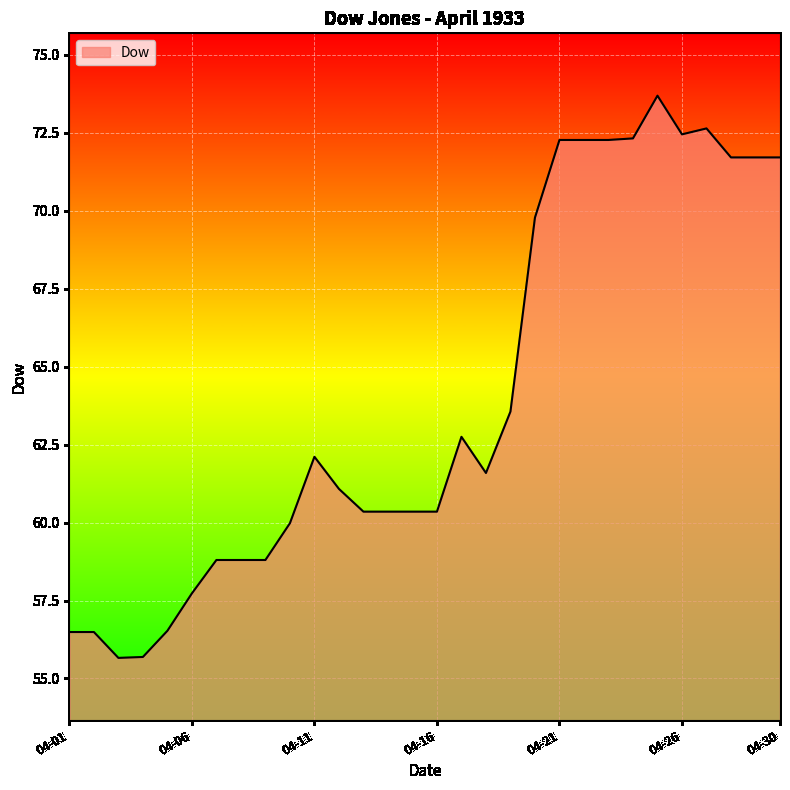

What is the smallest value displayed?

55.7